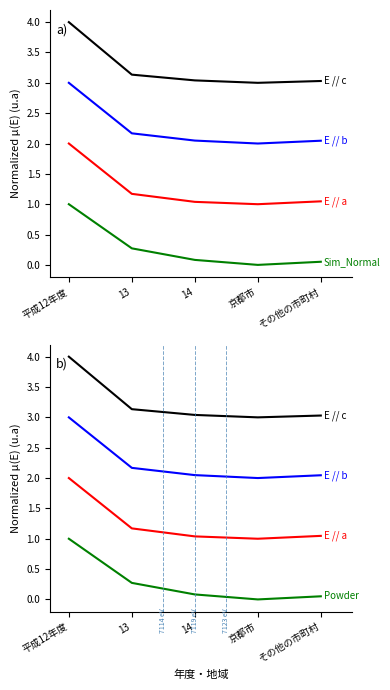

The E // c series shows 4.6 at 13. True or false?

False